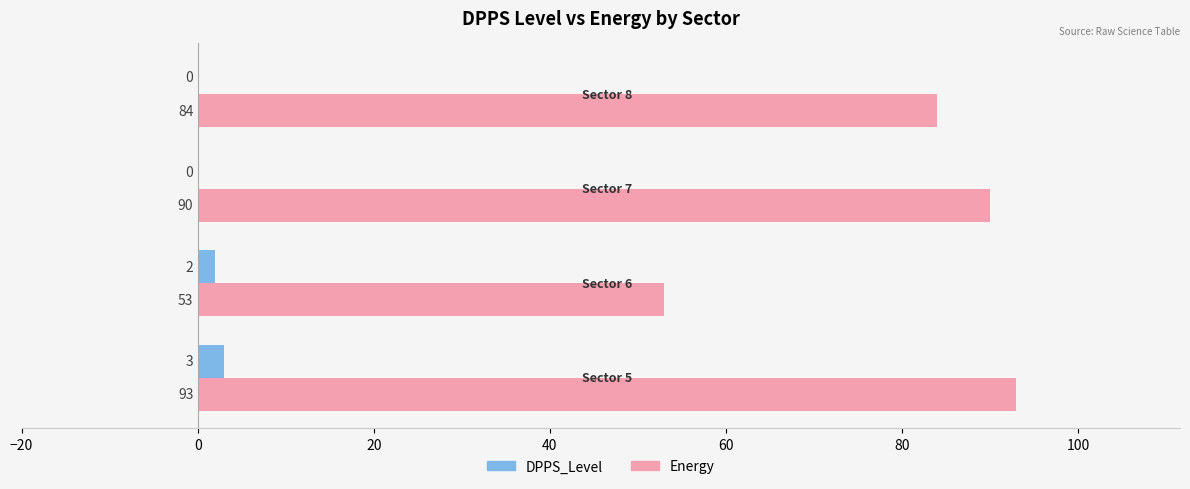

What is the sum of all DPPS_Level values?

5